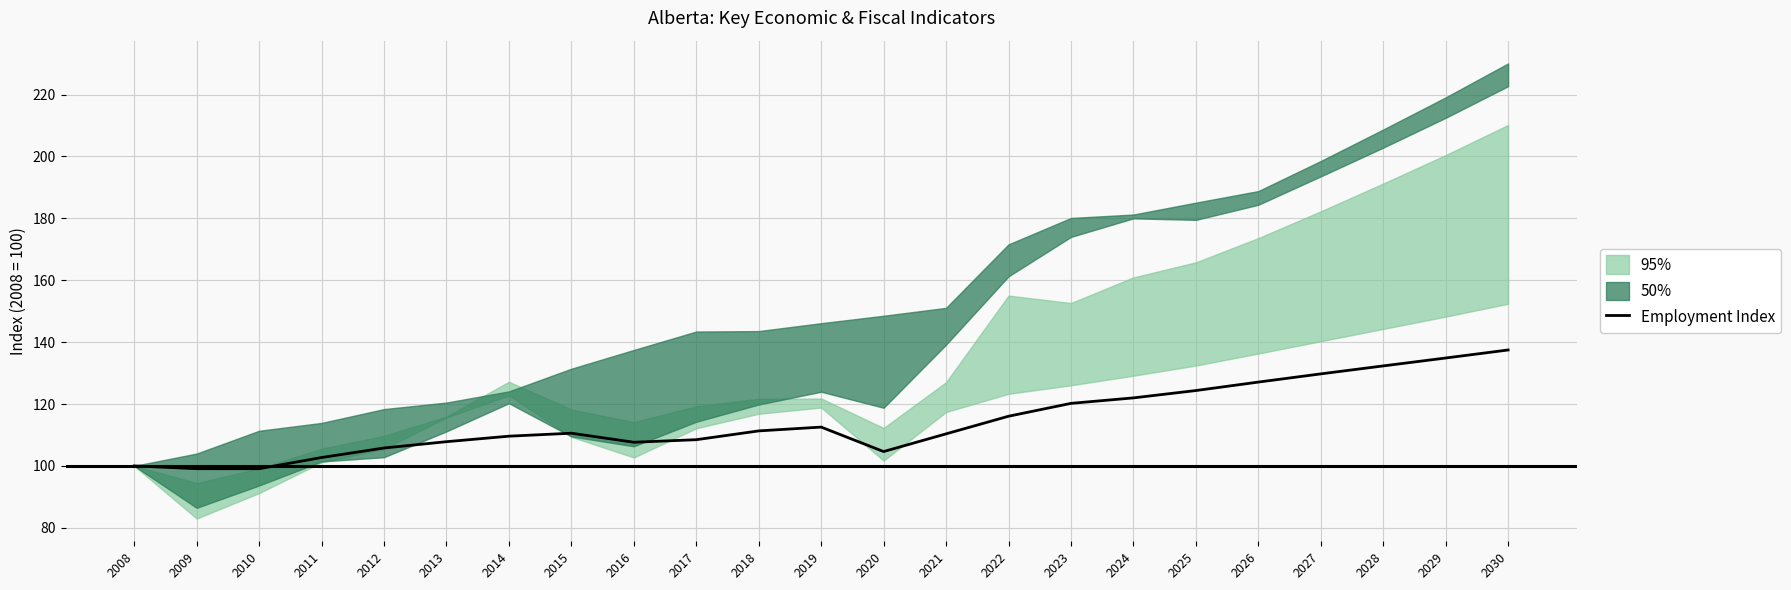

List the labels in order of value, largest first.

2030, 2029, 2028, 2027, 2026, 2025, 2024, 2023, 2022, 2019, 2018, 2015, 2021, 2014, 2017, 2013, 2016, 2012, 2020, 2011, 2008, 2009, 2010